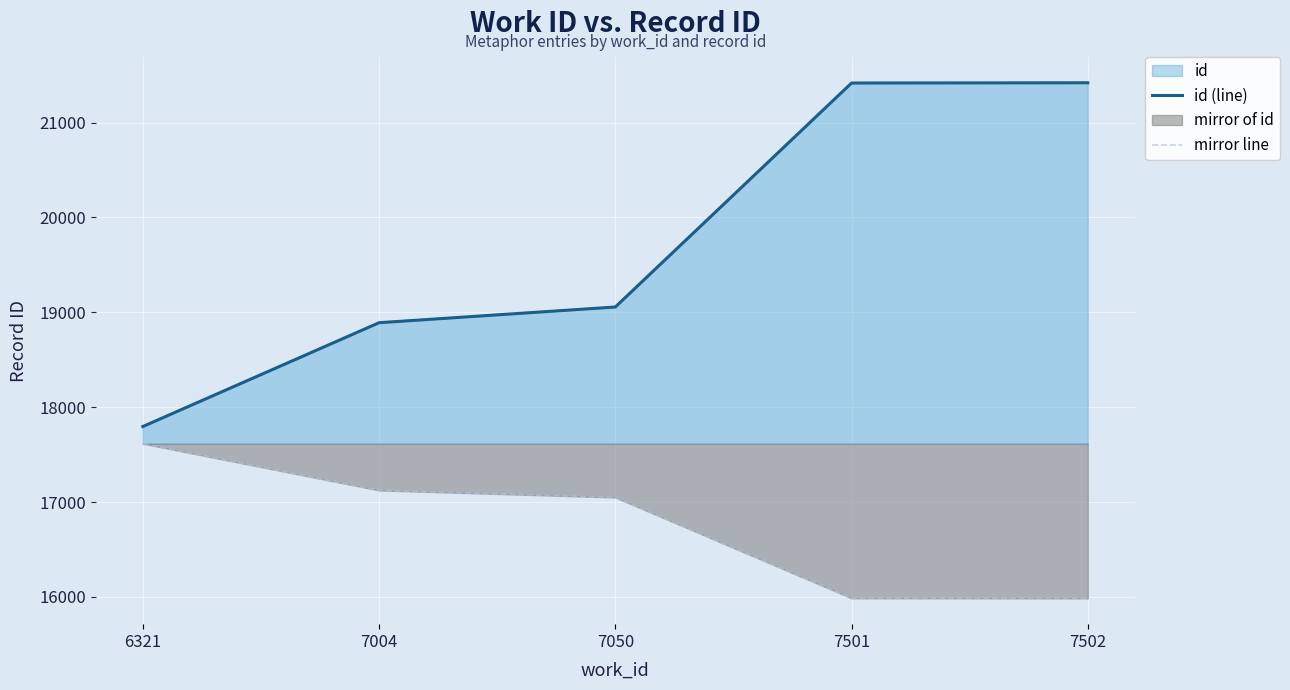

True or false: id (line) and mirror line cross at least once.

False